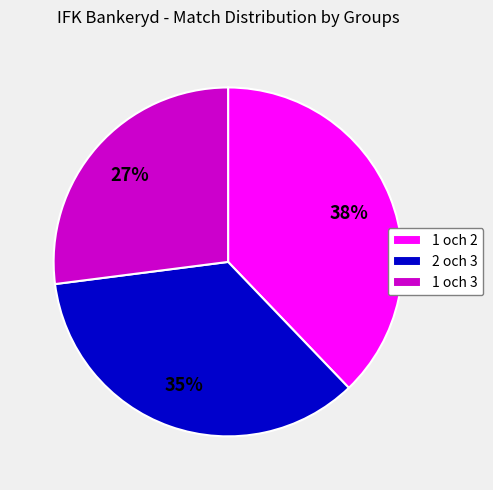

How many segments does this pie chart have?

3